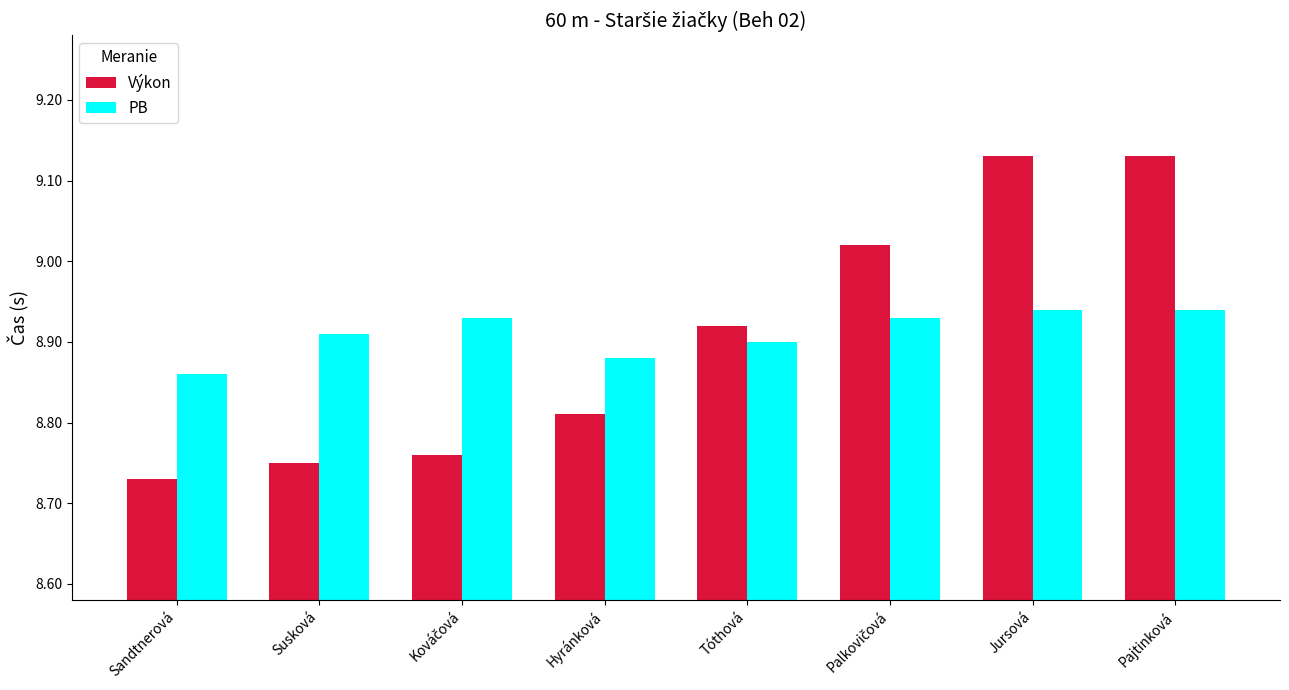

Is it true that Výkon equals 4.8 at Susková?

False